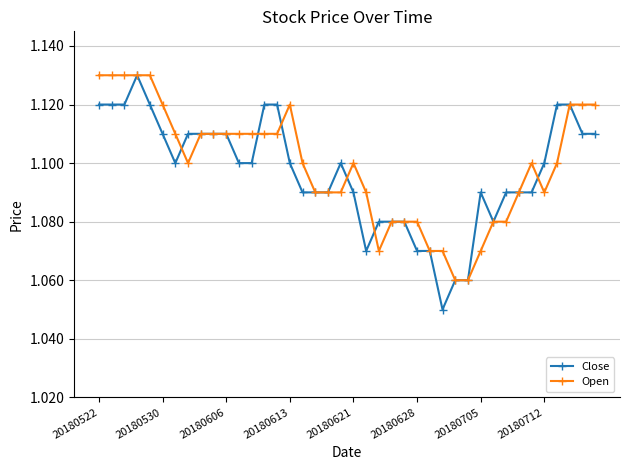

What is the difference between the second highest and second lowest values in the Open series?

0.1